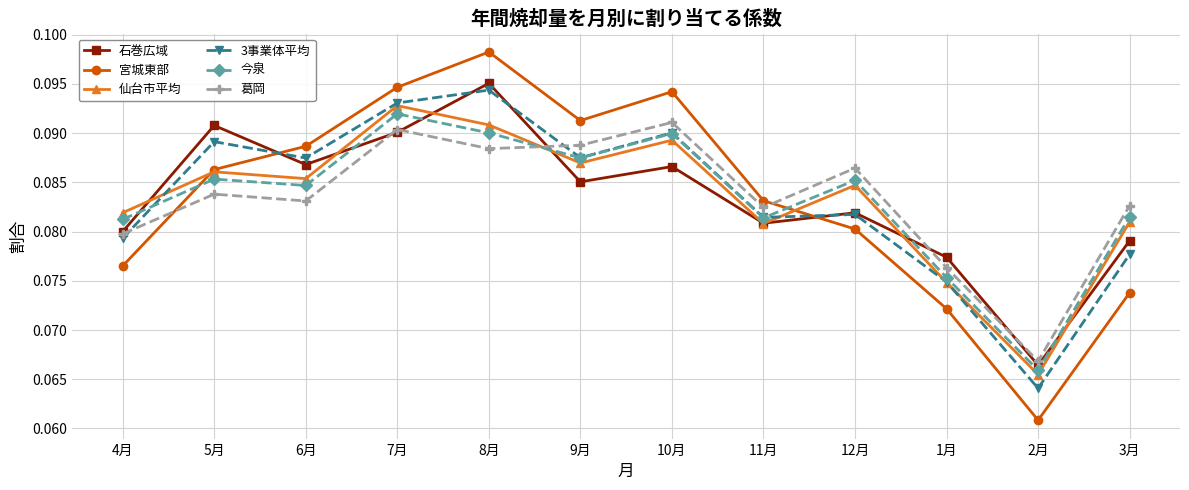

How many data points does each series have?

12